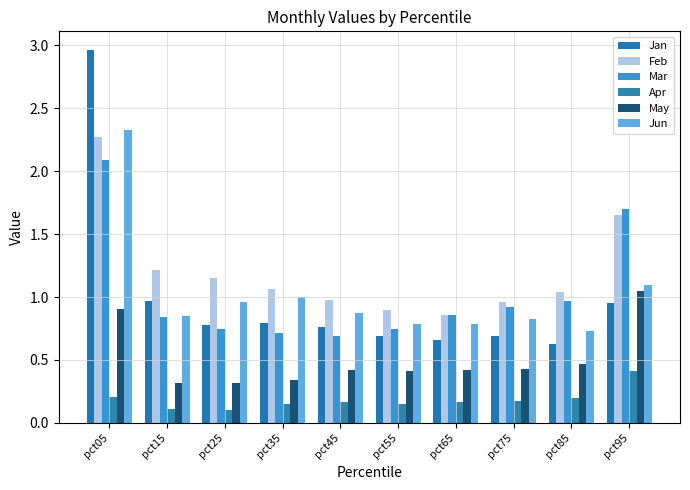

At which label does Mar reach its minimum?

pct45